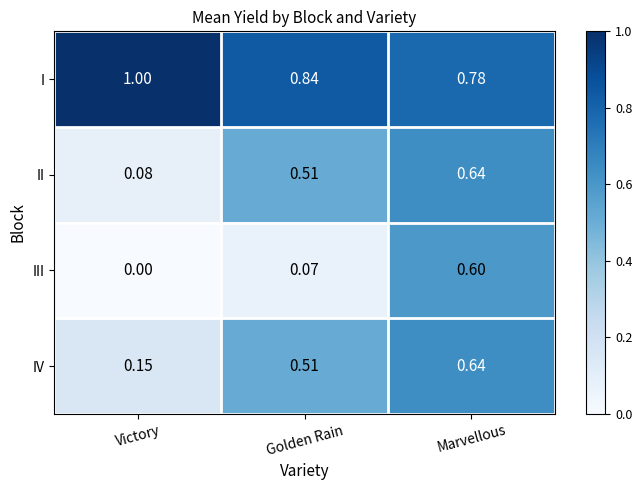

Where is III nearest to the value 0?

Victory